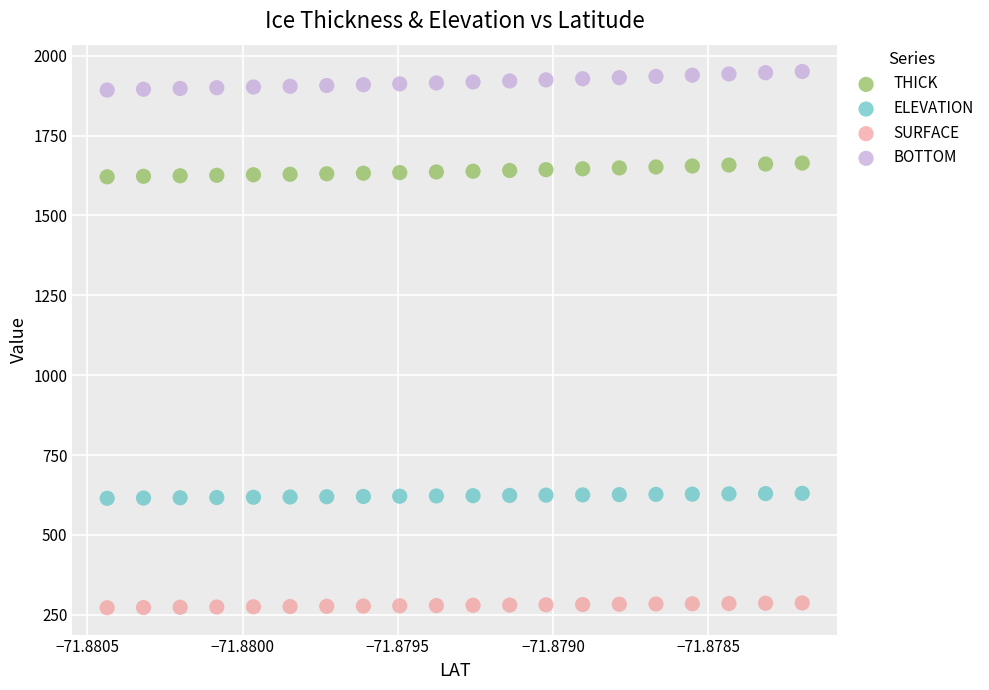

Across all data points, what is the range of Y values (max minus min)?

1679.1